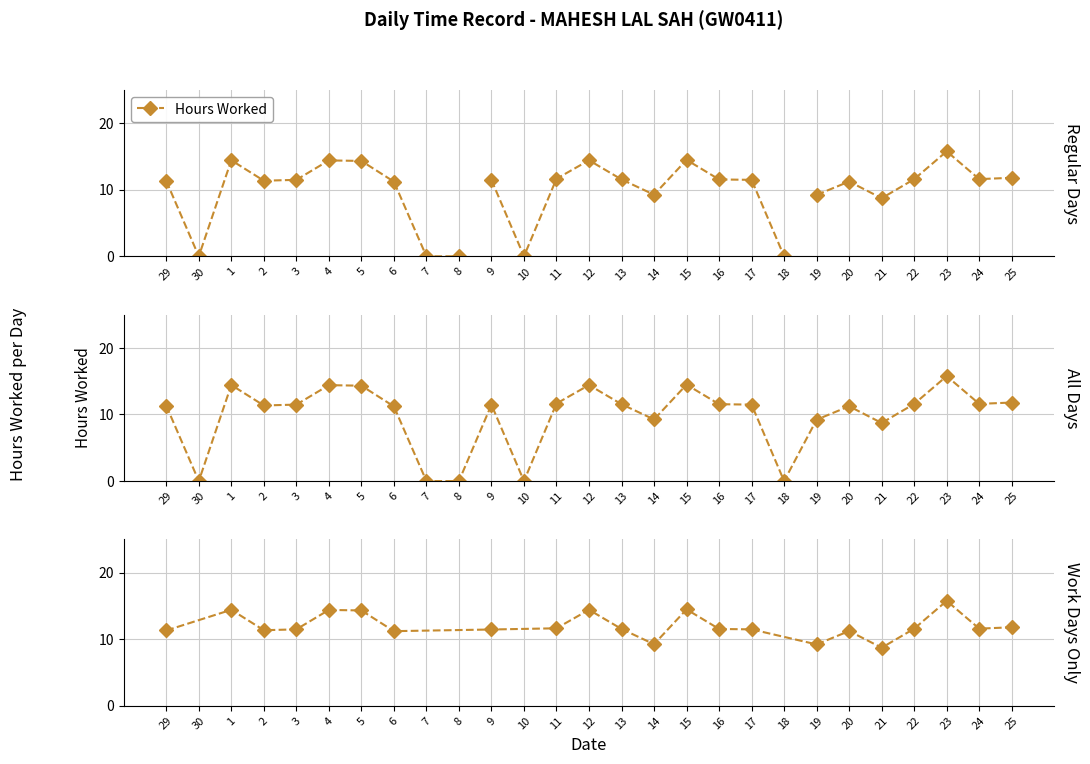

True or false: the data has more than 2 interior local peaks.

True